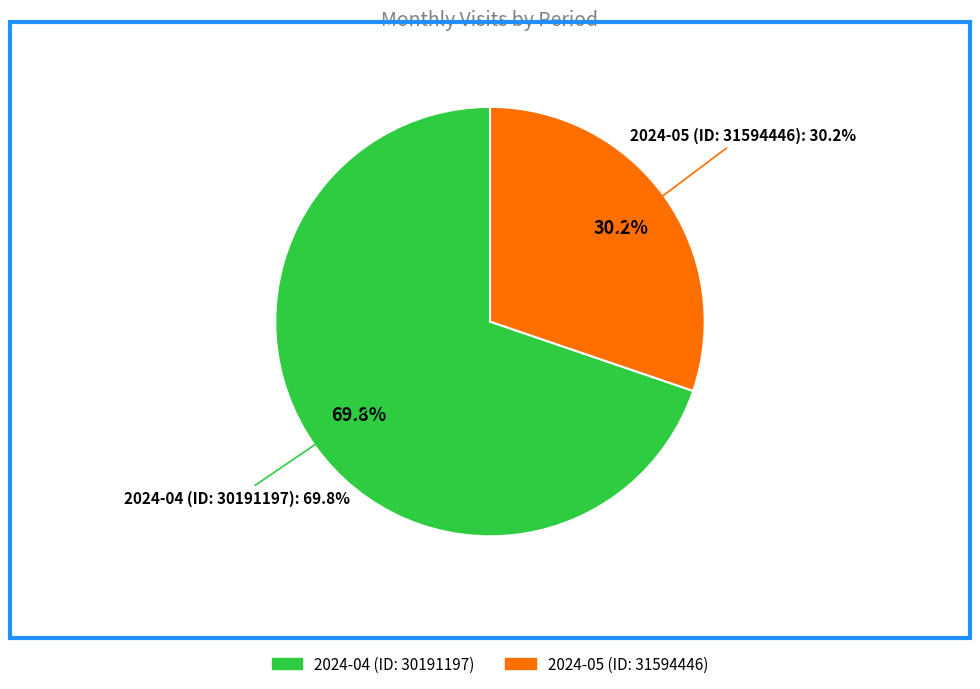

To the nearest percent, what is the combined percentage of 2024-04 (ID: 30191197) and 2024-05 (ID: 31594446)?

100%